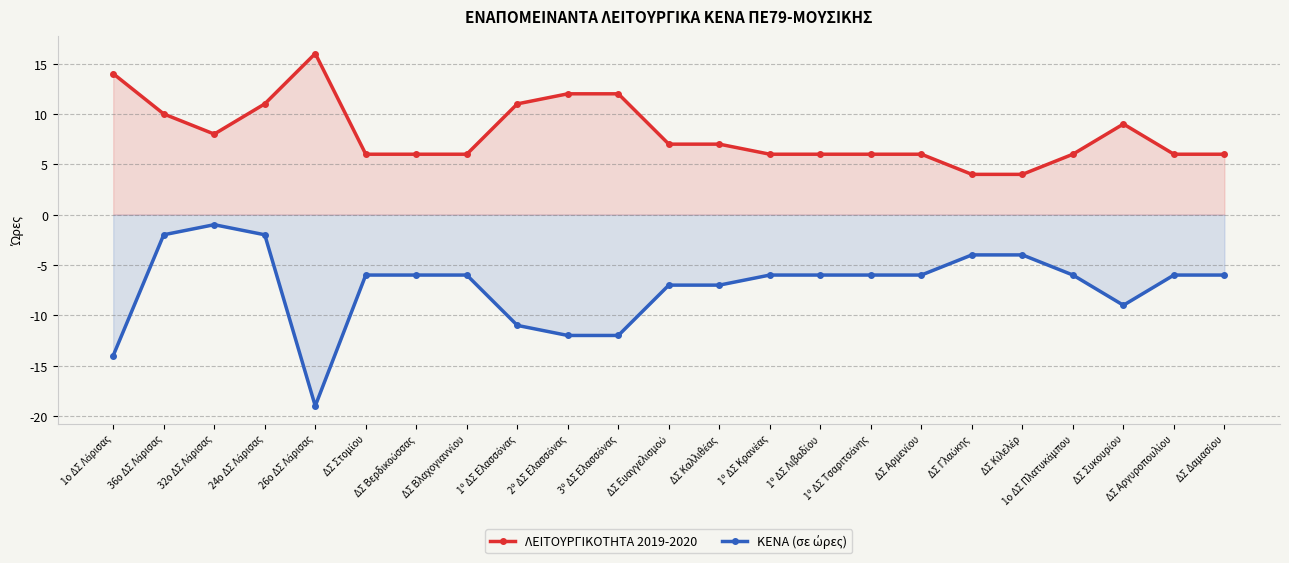

What is the value of the ΚΕΝΑ (σε ώρες) point at the 22nd from the left?

-6